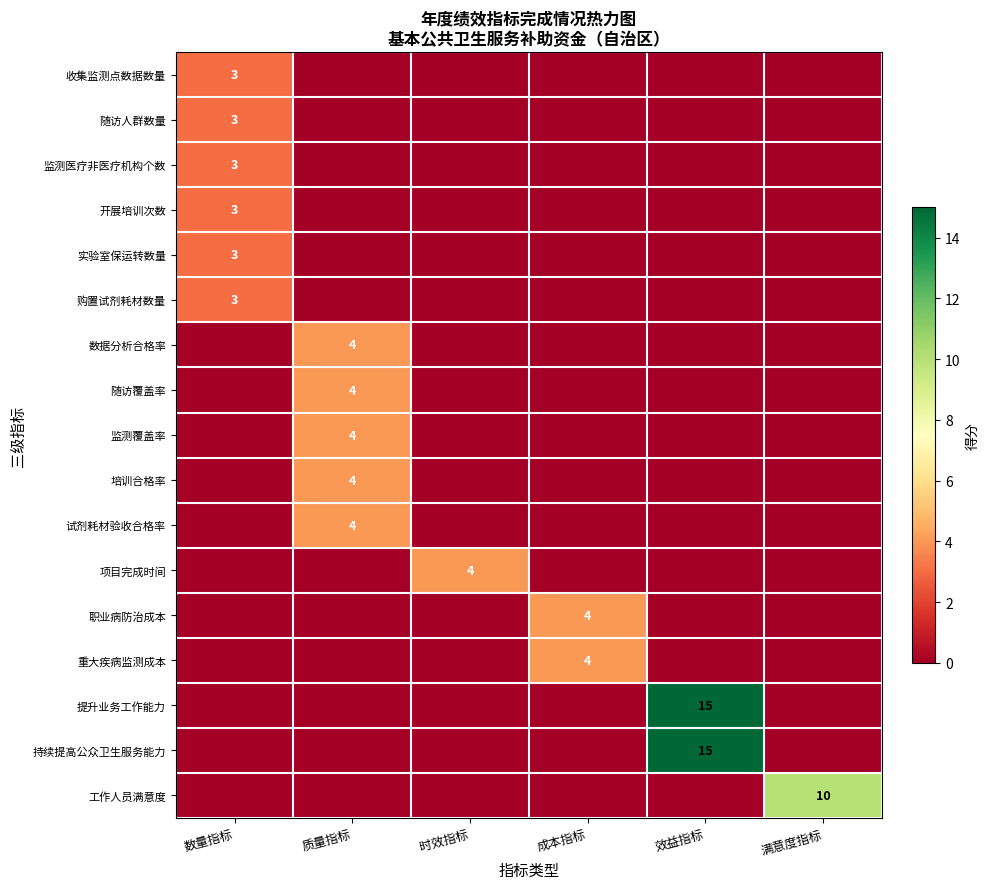

What is the maximum value shown in the chart?

15